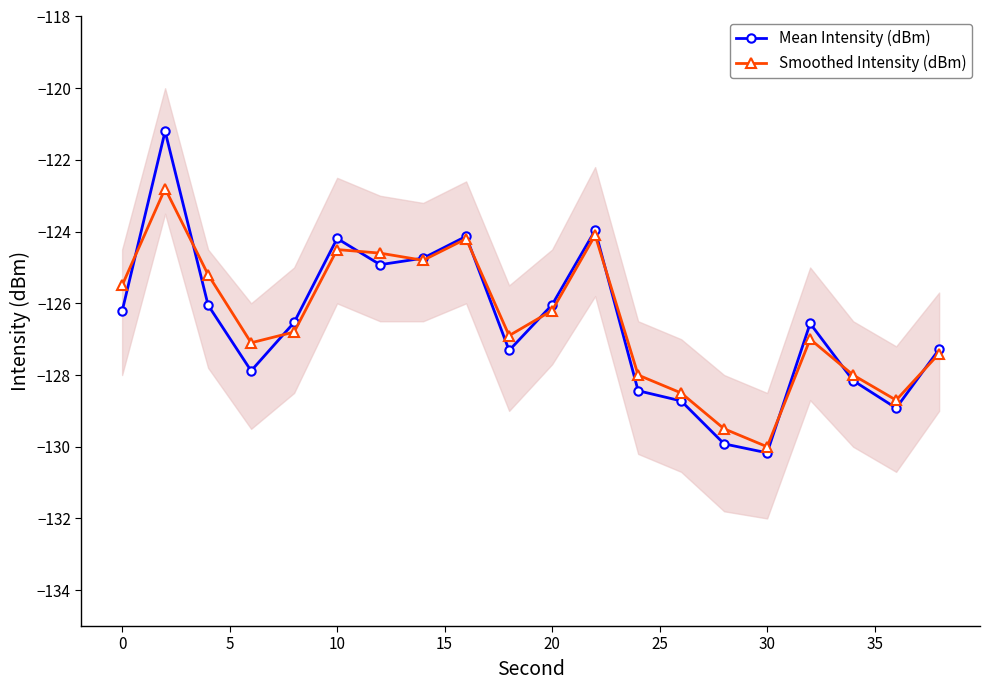

Is it true that Smoothed Intensity (dBm) equals -50.6 at 30?

False